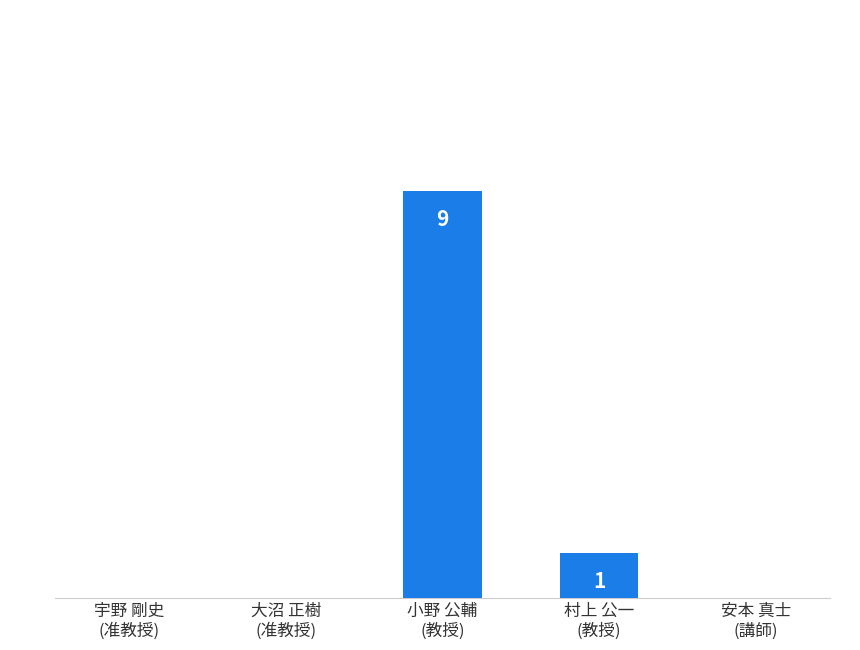

Between 大沼 正樹
(准教授) and 小野 公輔
(教授), which is larger?

小野 公輔
(教授)